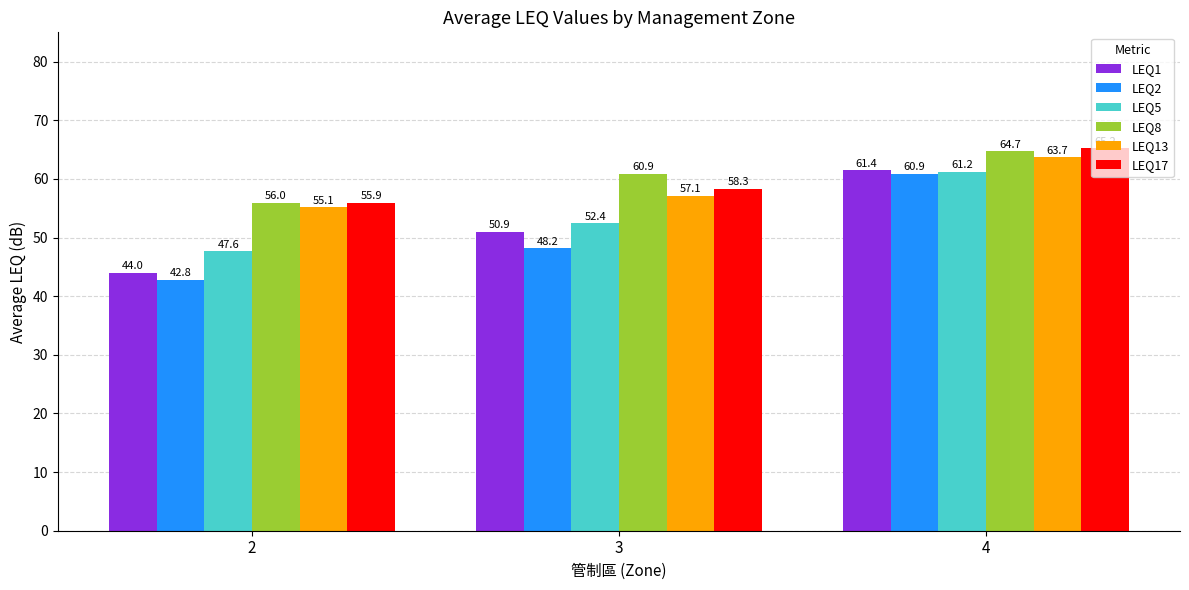

At which category is the sum across all series the highest?

4